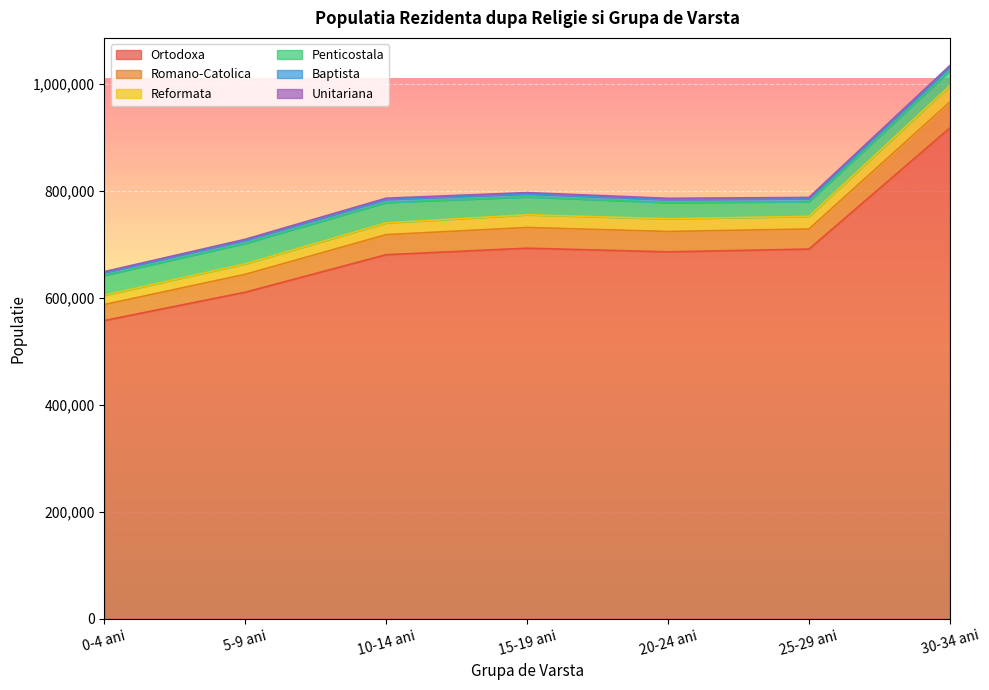

Does the chart display data point markers on the line(s)?

No